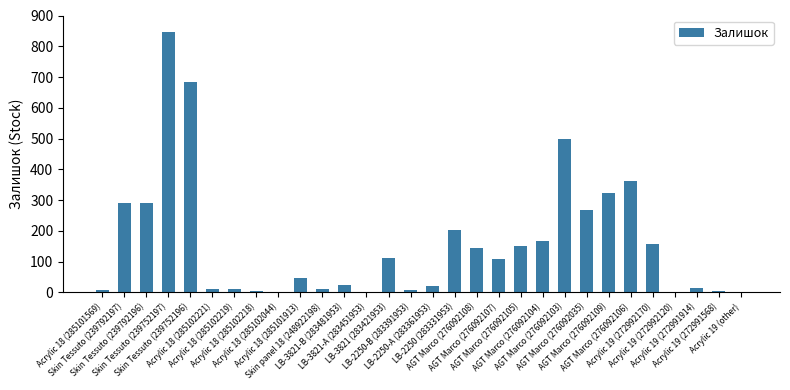

How many categories are shown in the chart?

30